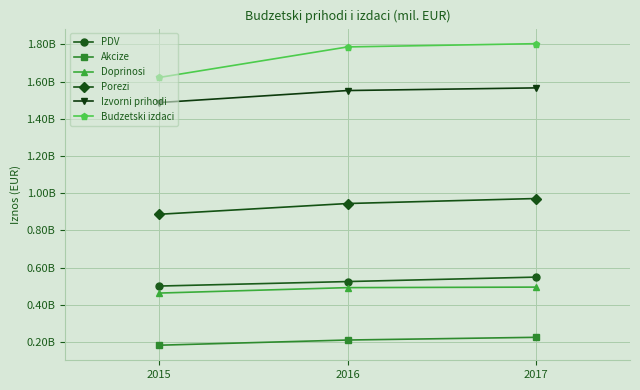

Is it true that Porezi equals 971155574.3 at 2017?

True